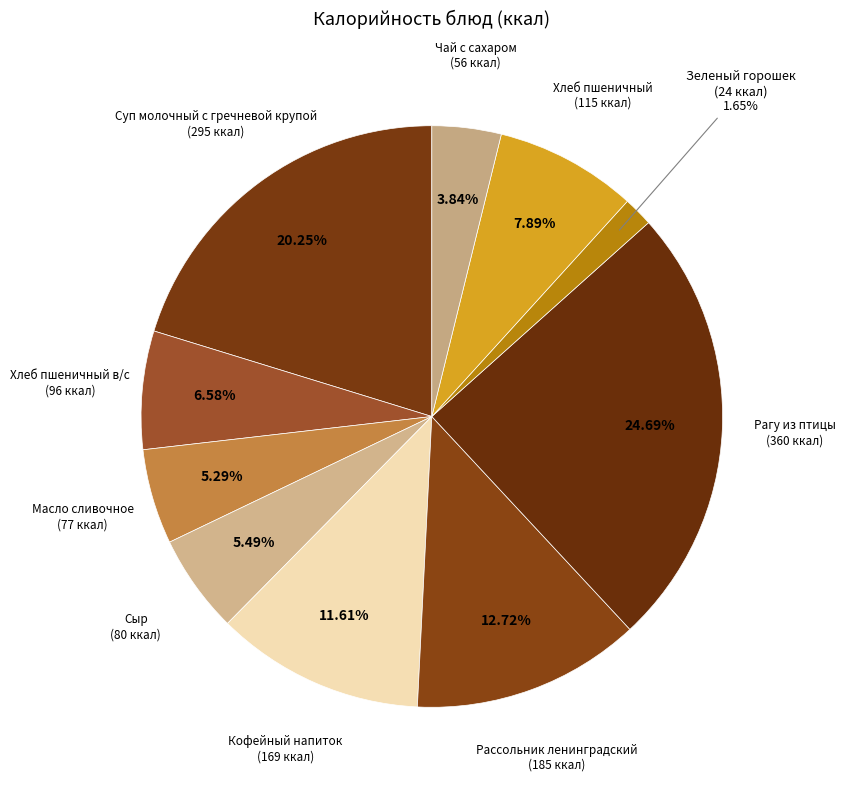

How many segments does this pie chart have?

10